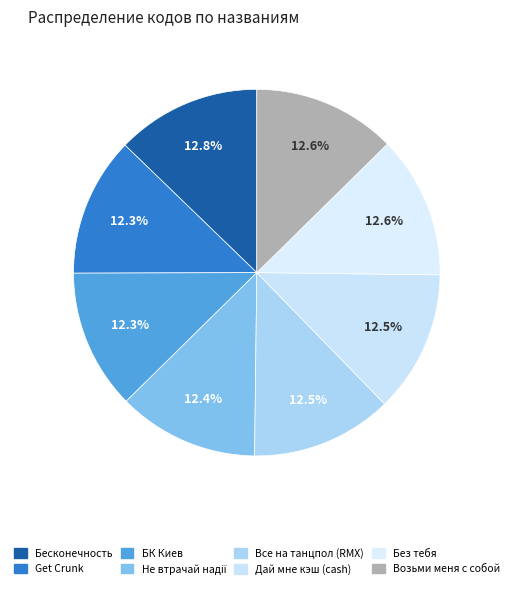

True or false: БК Киев accounts for 12% of the total.

True